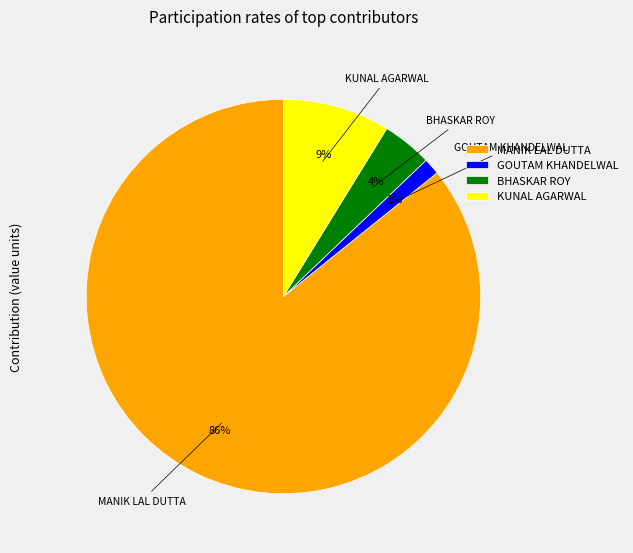

What percentage is the KUNAL AGARWAL slice, to the nearest percent?

9%